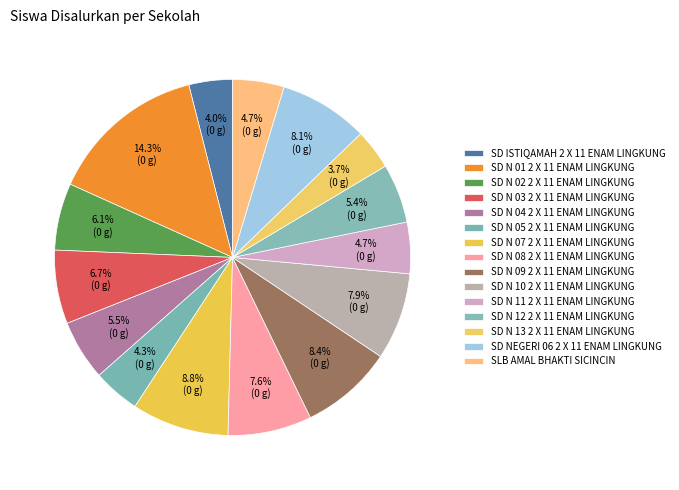

To the nearest percent, what is the difference between the largest and smallest slice percentages?

11%